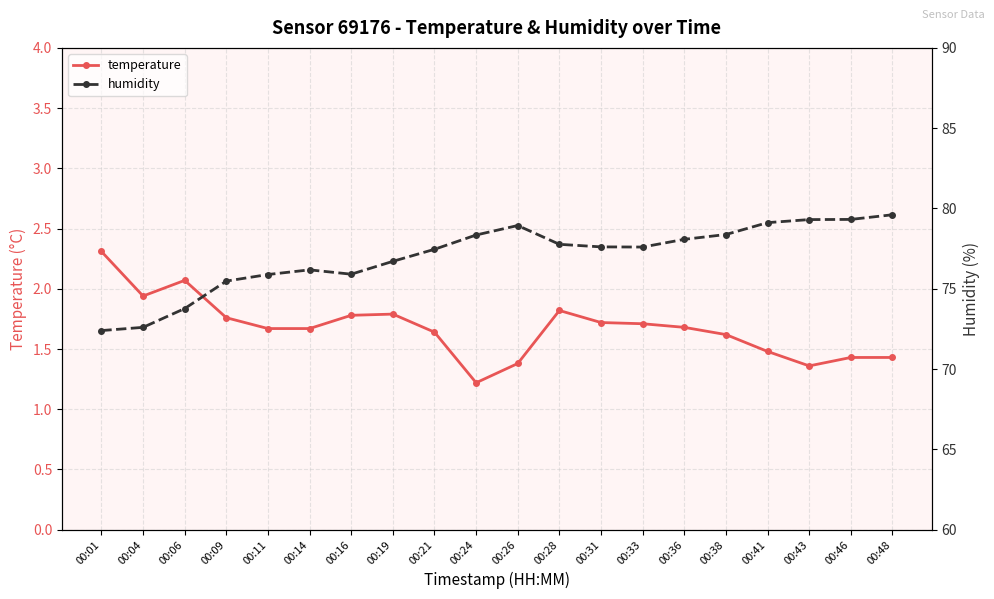

Is it true that humidity equals 77.6 at 00:31?

True